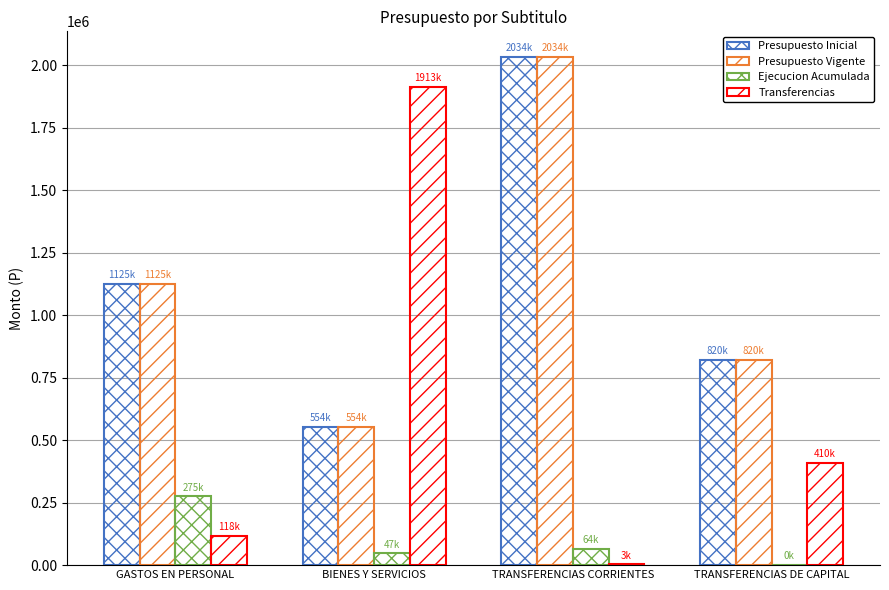

Does the chart contain stacked bars?

No